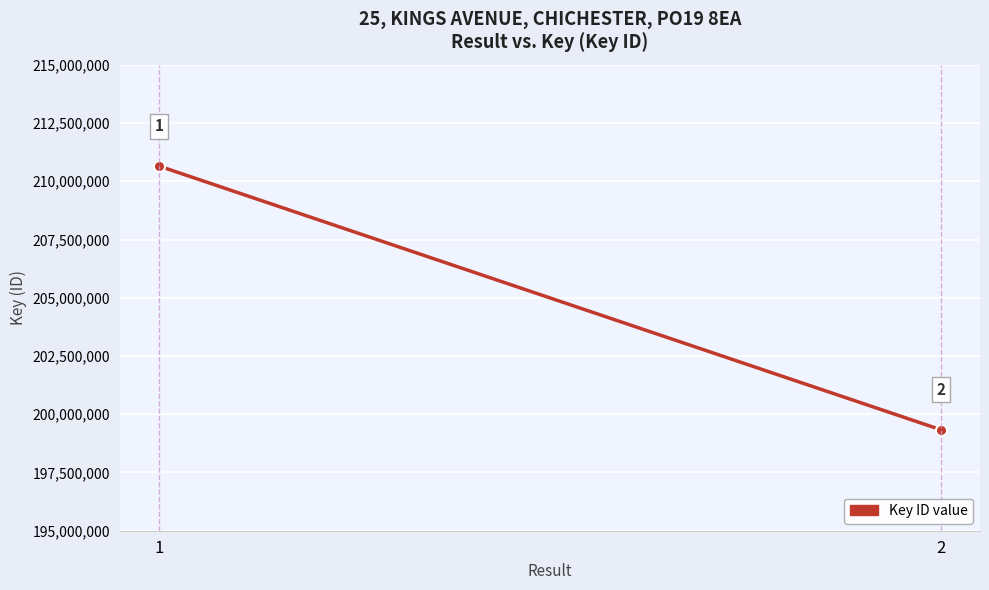

Reading right to left, transcribe all the data shown in this chart.

2=199333860	1=210653249